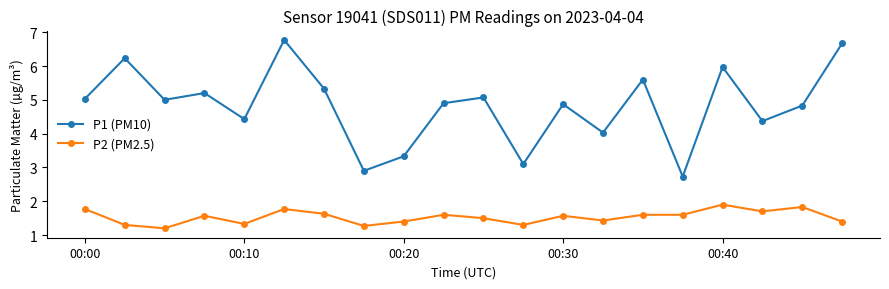

What is the smallest value displayed?

1.2